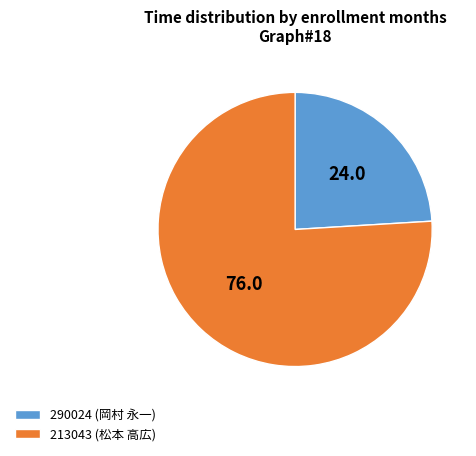

Which slice represents more than half of the pie?

213043 (松本 高広)